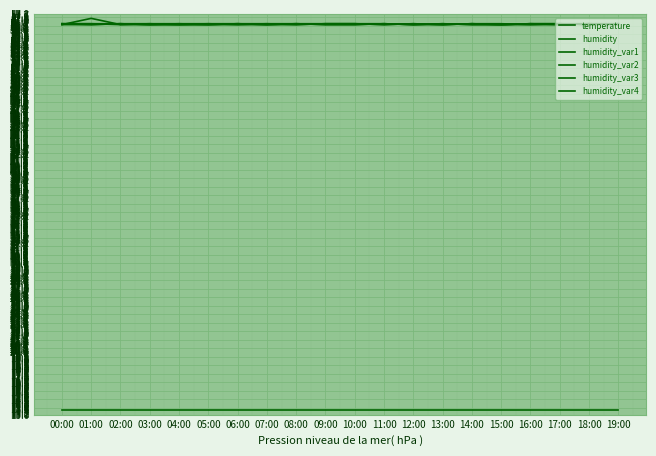

Reading left to right, extract all data points from this chart.

temperature: 00:00=13.5	01:00=13.5	02:00=13.5	03:00=13.5	04:00=13.5	05:00=13.5	06:00=13.5	07:00=13.5	08:00=13.5	09:00=13.5	10:00=13.5	11:00=13.5	12:00=13.5	13:00=13.5	14:00=13.5	15:00=13.5	16:00=13.5	17:00=13.5	18:00=13.5	19:00=13.5
humidity: 00:00=56.7	01:00=56.6	02:00=56.7	03:00=56.7	04:00=56.6	05:00=56.6	06:00=56.7	07:00=56.7	08:00=56.7	09:00=56.7	10:00=56.7	11:00=56.7	12:00=56.6	13:00=56.6	14:00=56.7	15:00=56.6	16:00=56.7	17:00=56.7	18:00=56.7	19:00=56.7
humidity_var1: 00:00=56.6	01:00=57.3	02:00=56.6	03:00=56.6	04:00=56.6	05:00=56.6	06:00=56.7	07:00=56.6	08:00=56.7	09:00=56.6	10:00=56.6	11:00=56.7	12:00=56.6	13:00=56.7	14:00=56.6	15:00=56.6	16:00=56.6	17:00=56.7	18:00=56.6	19:00=56.7
humidity_var2: 00:00=56.7	01:00=56.7	02:00=56.6	03:00=56.7	04:00=56.7	05:00=56.6	06:00=56.6	07:00=56.7	08:00=56.6	09:00=56.7	10:00=56.7	11:00=56.6	12:00=56.7	13:00=56.6	14:00=56.7	15:00=56.7	16:00=56.6	17:00=56.6	18:00=56.7	19:00=56.6
humidity_var3: 00:00=56.6	01:00=56.6	02:00=56.7	03:00=56.6	04:00=56.7	05:00=56.7	06:00=56.6	07:00=56.6	08:00=56.7	09:00=56.6	10:00=56.6	11:00=56.7	12:00=56.6	13:00=56.7	14:00=56.6	15:00=56.6	16:00=56.7	17:00=56.6	18:00=56.7	19:00=56.6
humidity_var4: 00:00=56.7	01:00=56.7	02:00=56.7	03:00=56.6	04:00=56.6	05:00=56.7	06:00=56.7	07:00=56.6	08:00=56.6	09:00=56.7	10:00=56.7	11:00=56.6	12:00=56.7	13:00=56.6	14:00=56.7	15:00=56.6	16:00=56.7	17:00=56.7	18:00=56.6	19:00=56.7